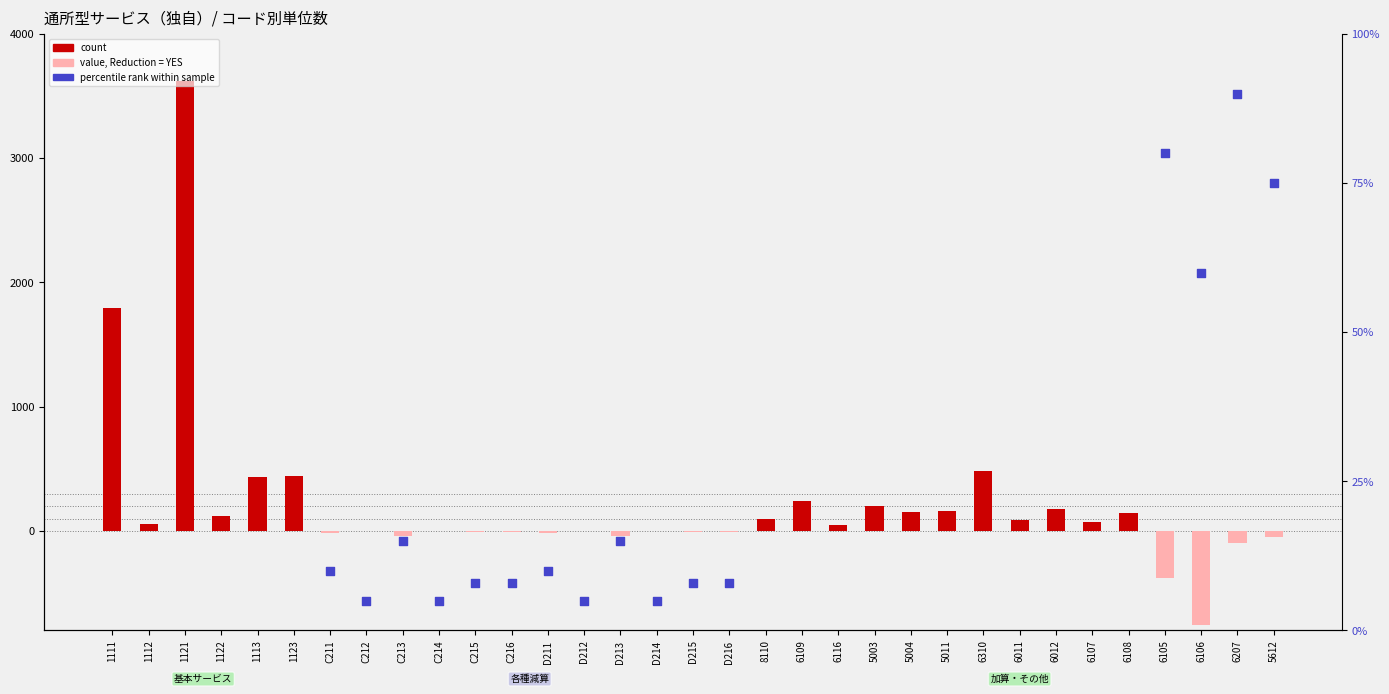

Which series has the largest total across all categories?

count